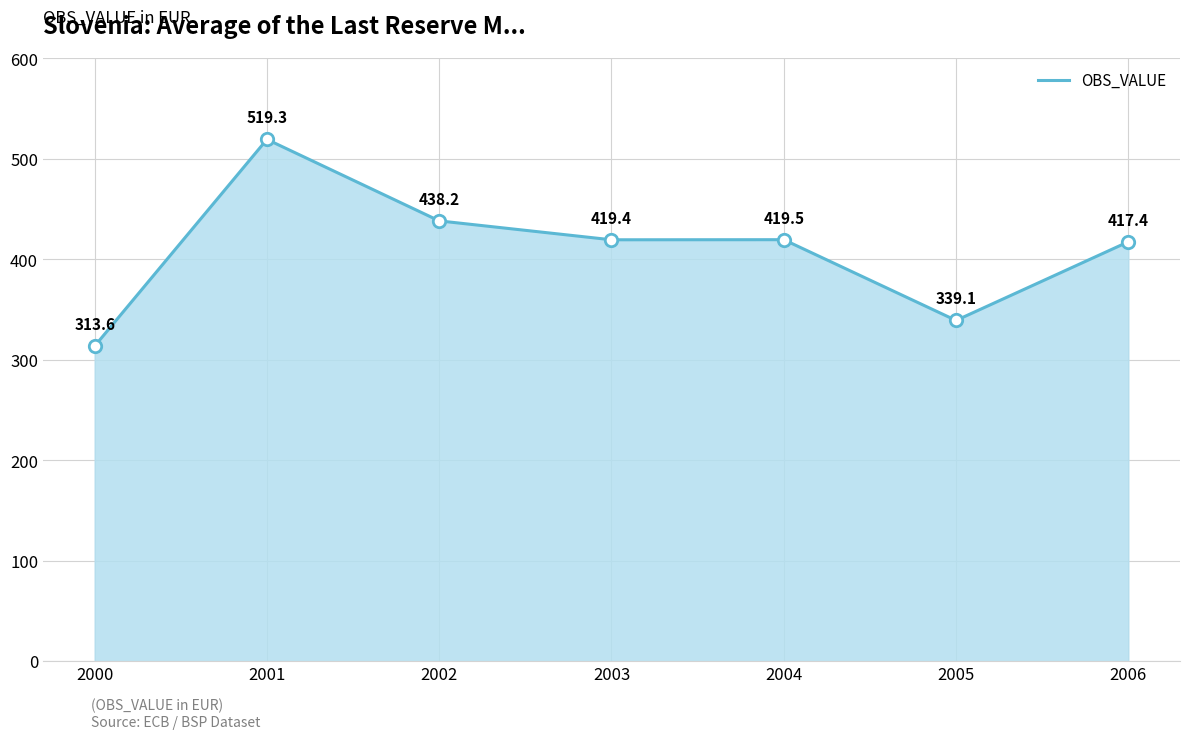

Approximately how many times larger is the value at 2004 compared to 2006?

1.0